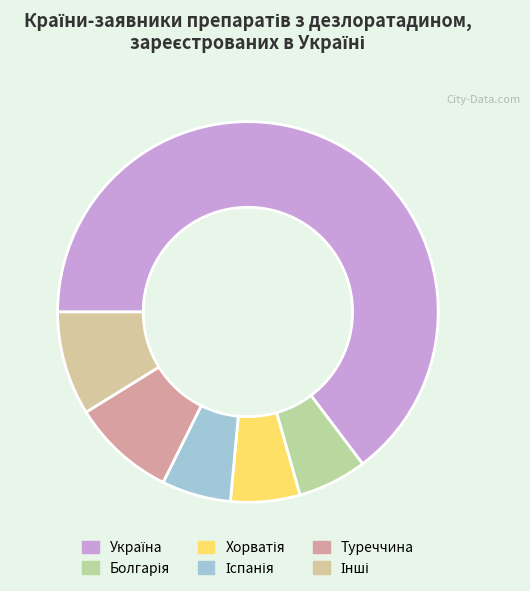

Does any single category account for the majority?

Yes